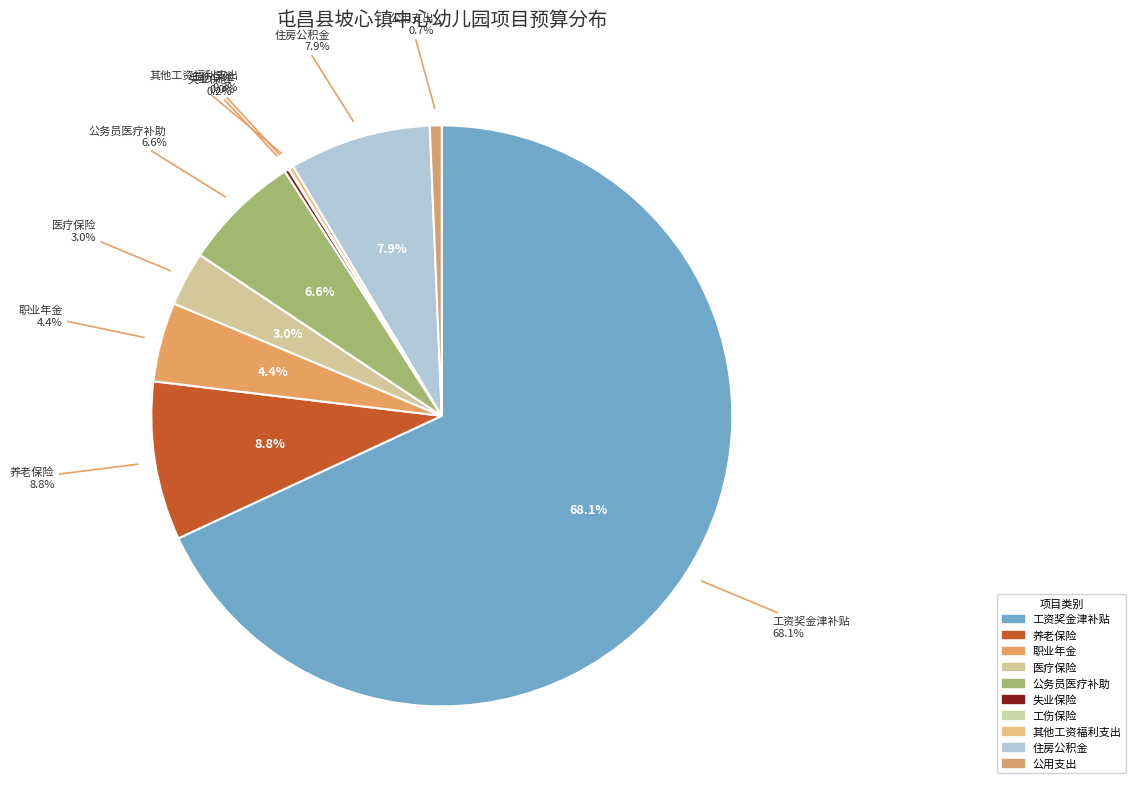

To the nearest percent, what is the average slice percentage?

10%